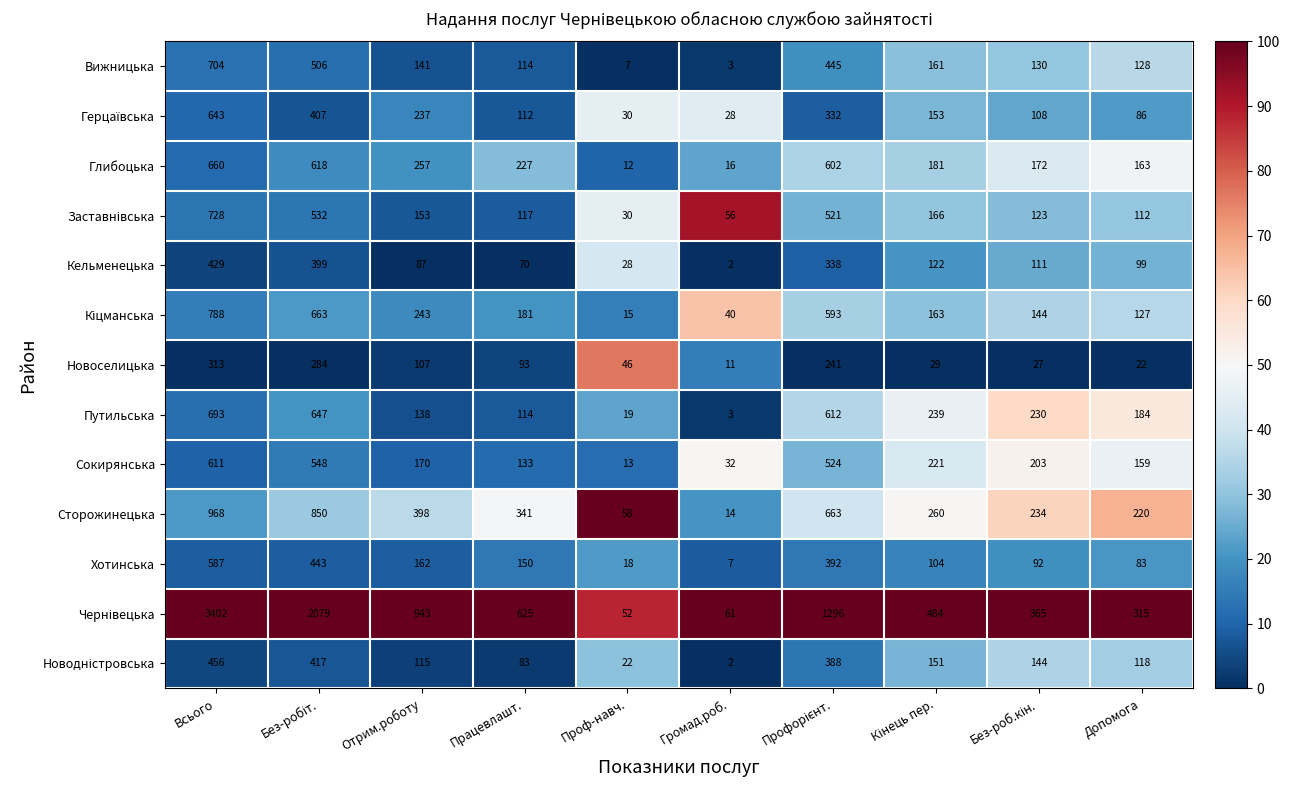

What is the difference between the maximum and second lowest values in the Вижницька series?

697